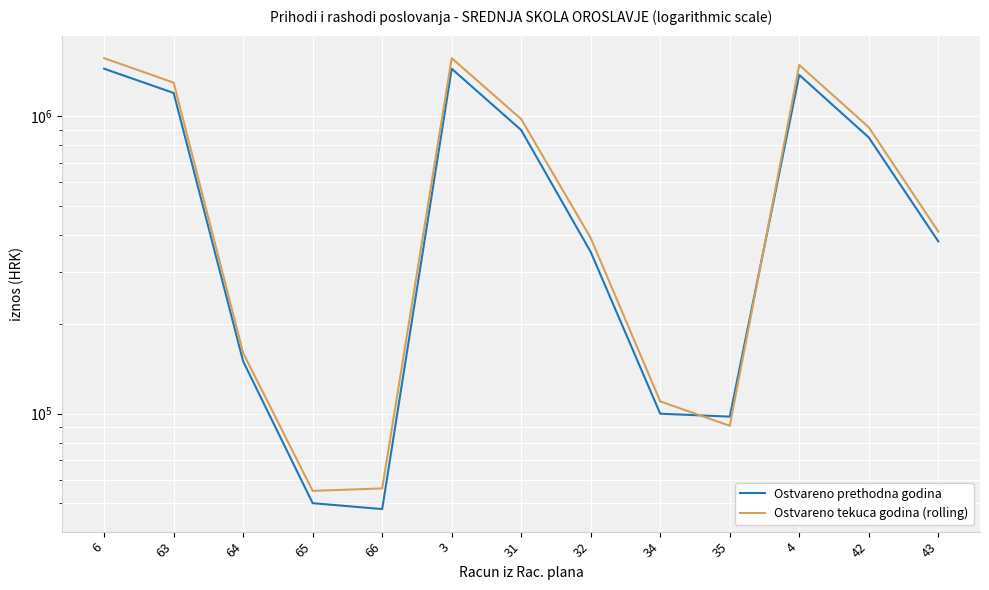

Where is the first local minimum for Ostvareno prethodna godina?

66